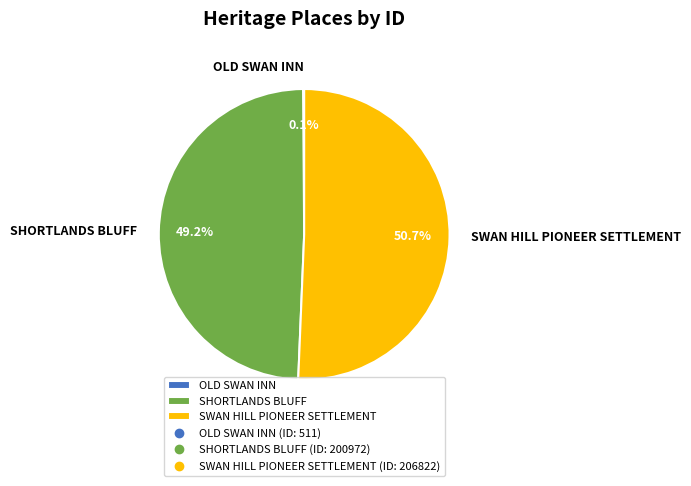

Is there any slice that represents more than half of the pie?

Yes